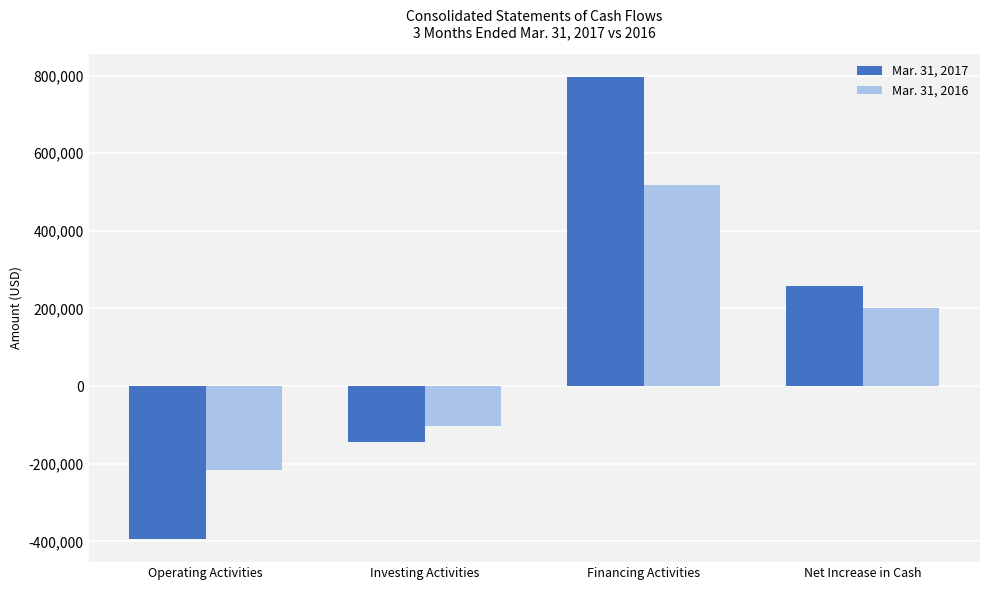

Where is Mar. 31, 2016 nearest to the value 152048?

Net Increase in Cash